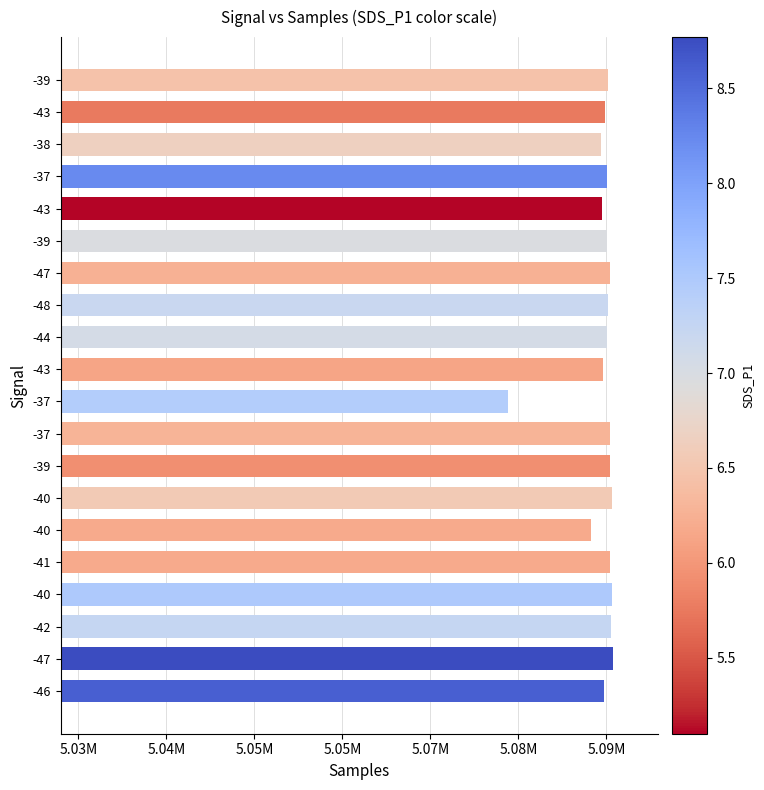

Are the bars horizontal?

Yes